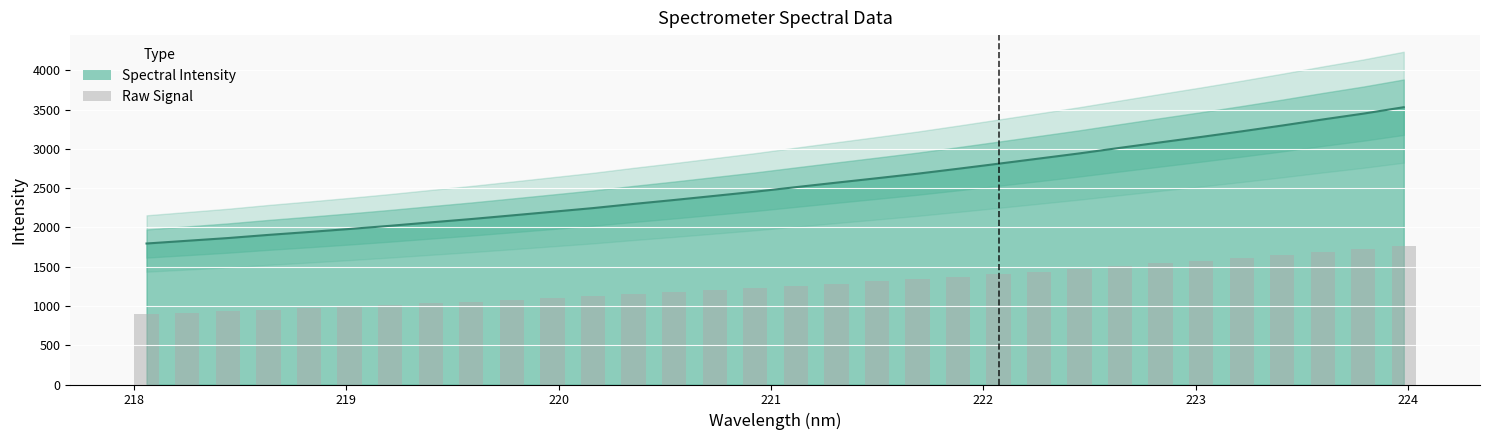

Is it true that the value at 224 is 624.7?

False